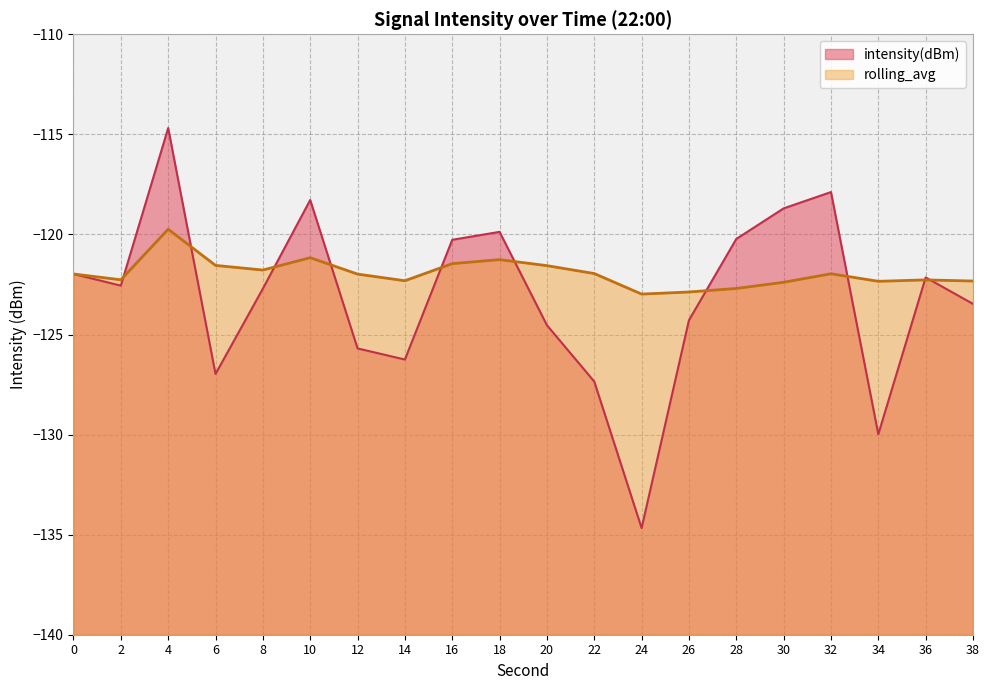

True or false: rolling_avg has a value of -122.0 at 0.

True